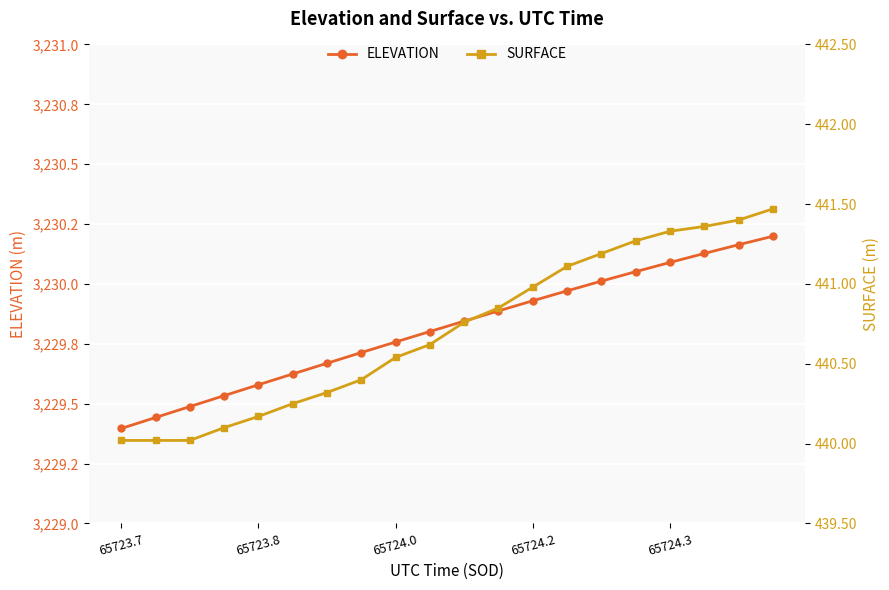

How many lines are shown in the chart?

2